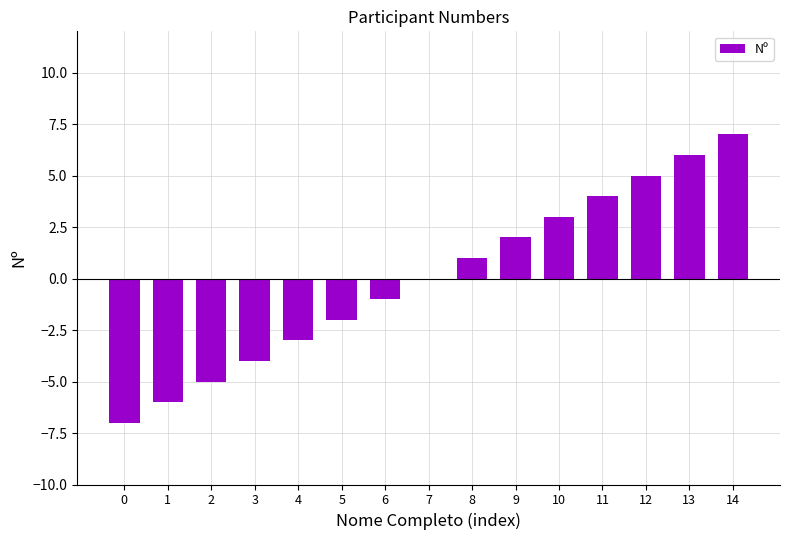

What value does the data have at 14, to the nearest 10?

10